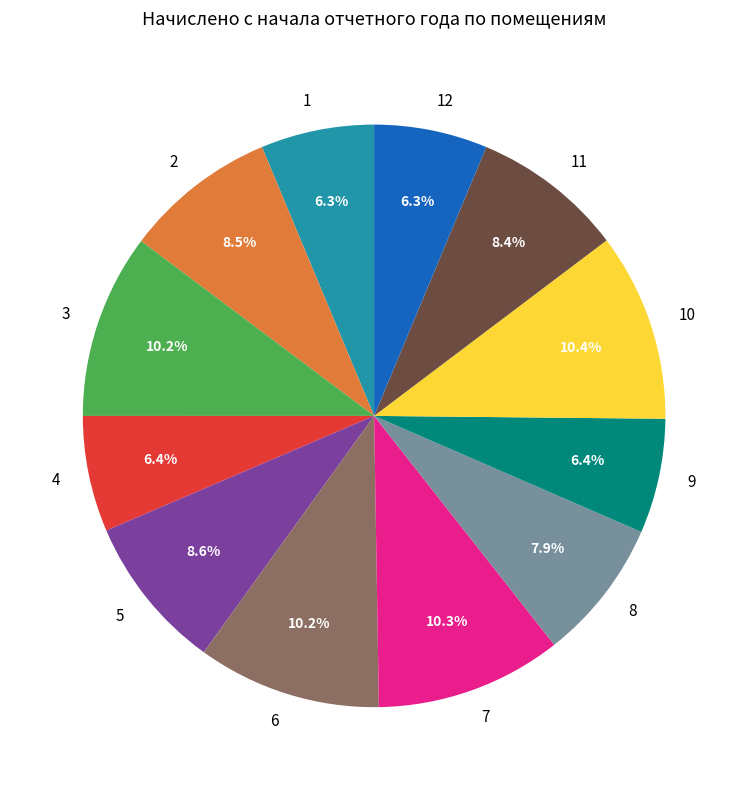

How many segments does this pie chart have?

12